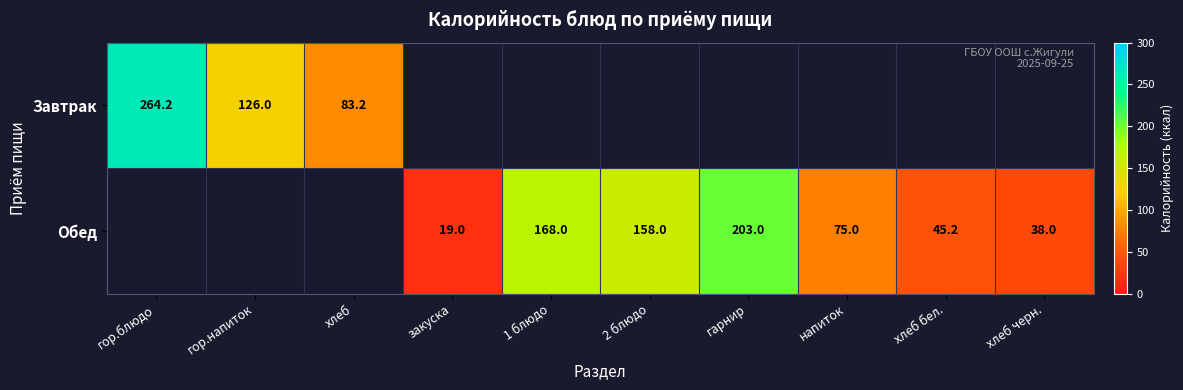

What is the sum of the Обед values at напиток and 2 блюдо?

233.0